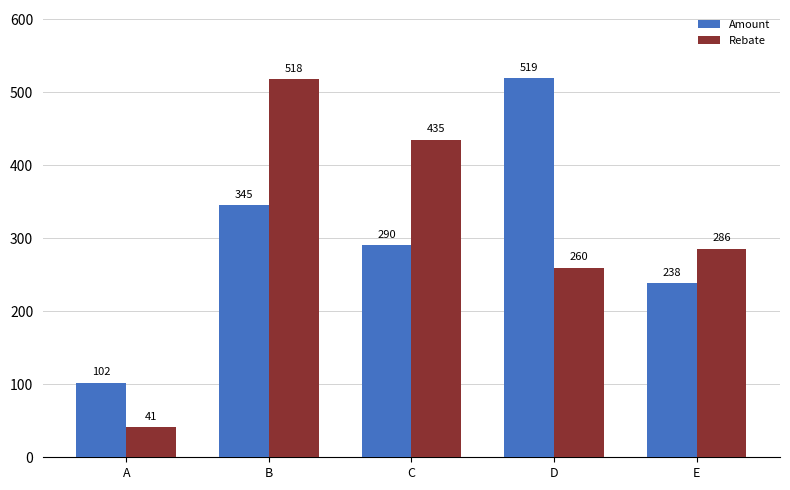

True or false: Amount has a value of 102.0 at A.

True